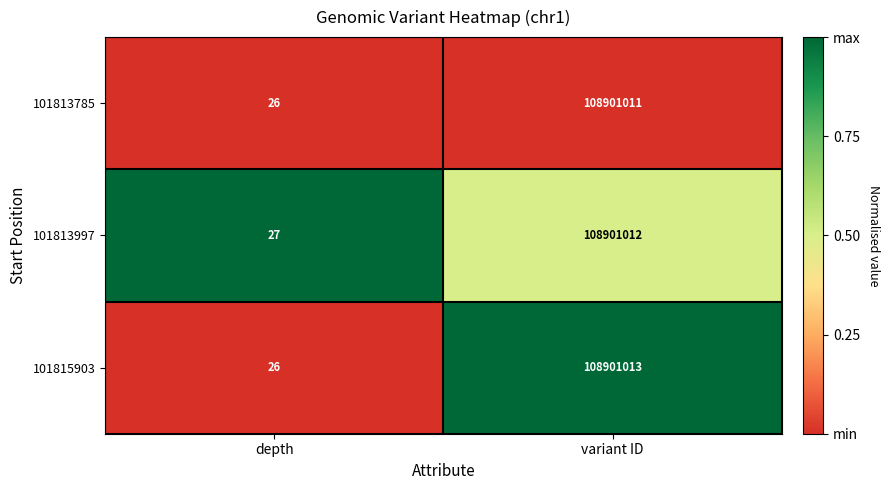

Rank the series at variant ID from lowest to highest value.

101813785, 101813997, 101815903